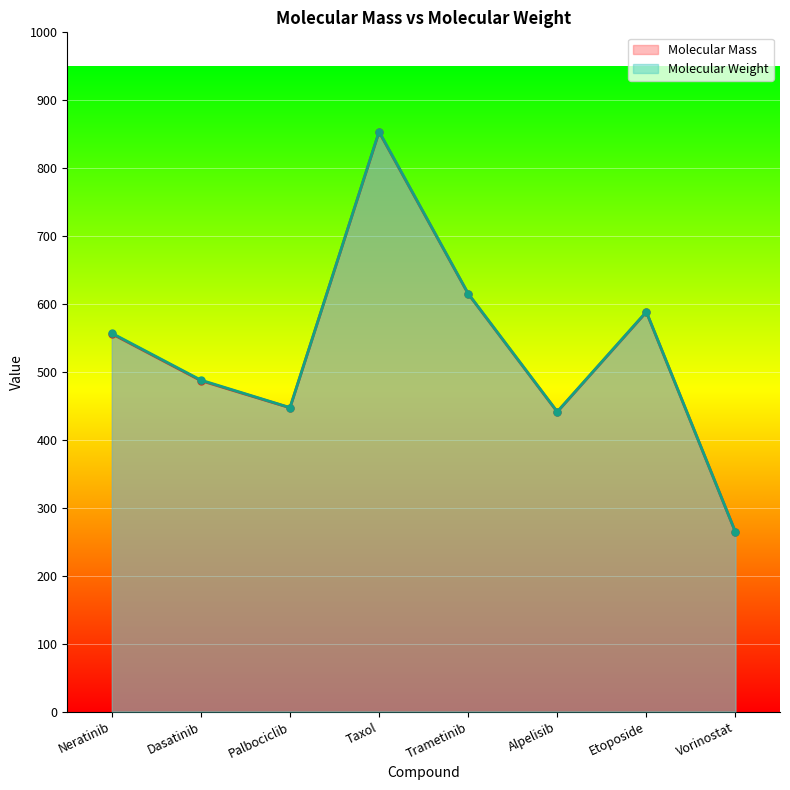

Which series has the largest range (max minus min)?

Molecular Weight